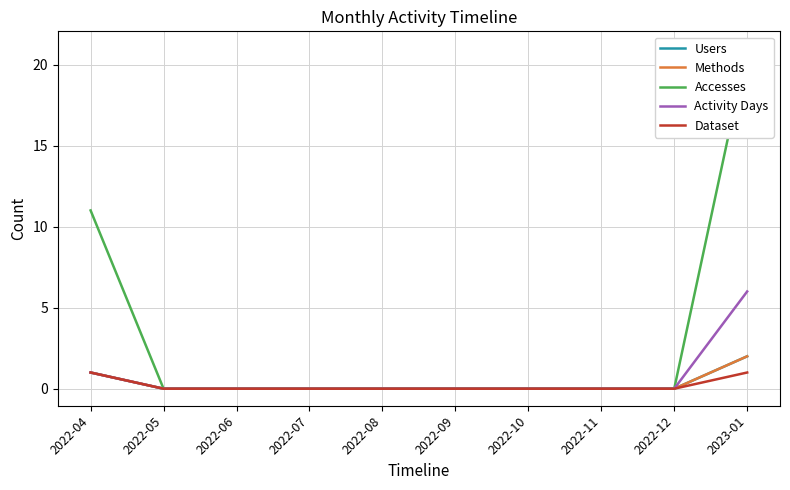

How many lines are shown in the chart?

5